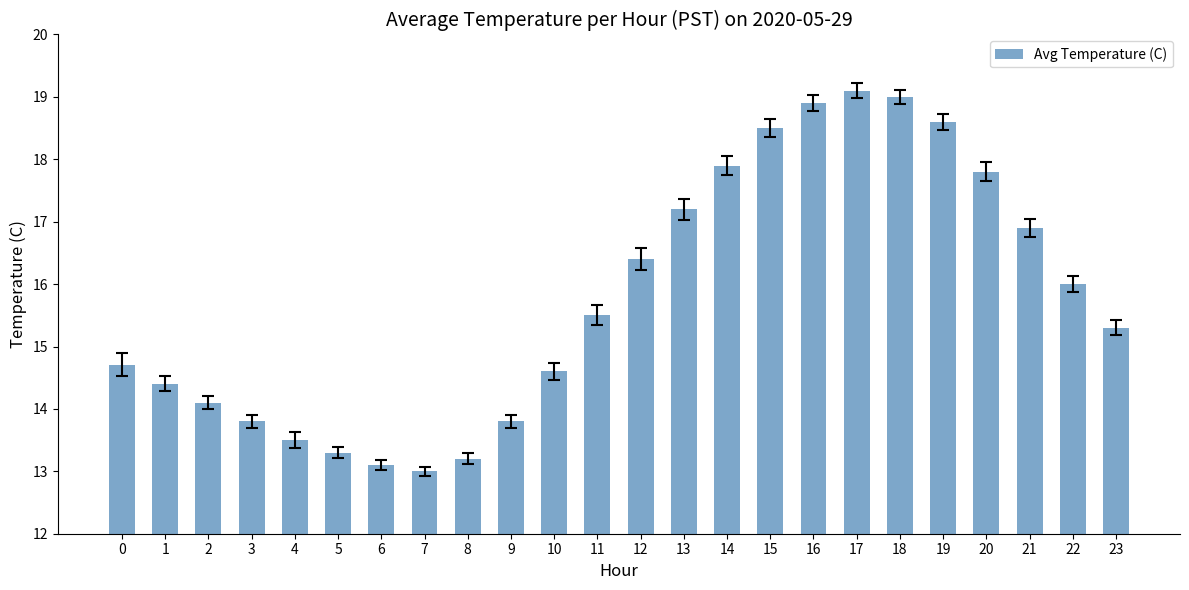

At which label does the data first exceed 15?

11